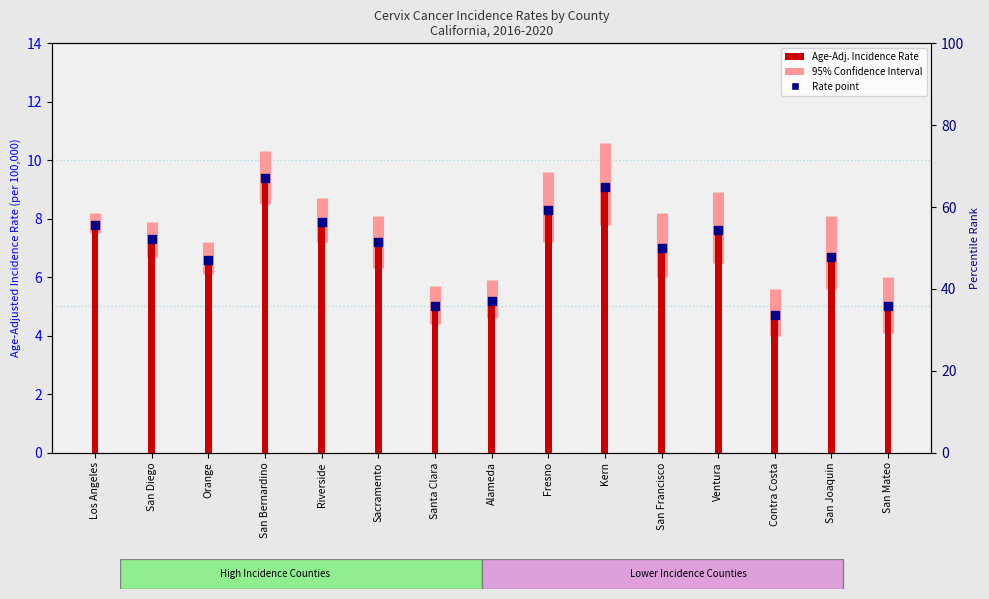

Approximately how many times larger is the value at Orange compared to San Diego?

0.9